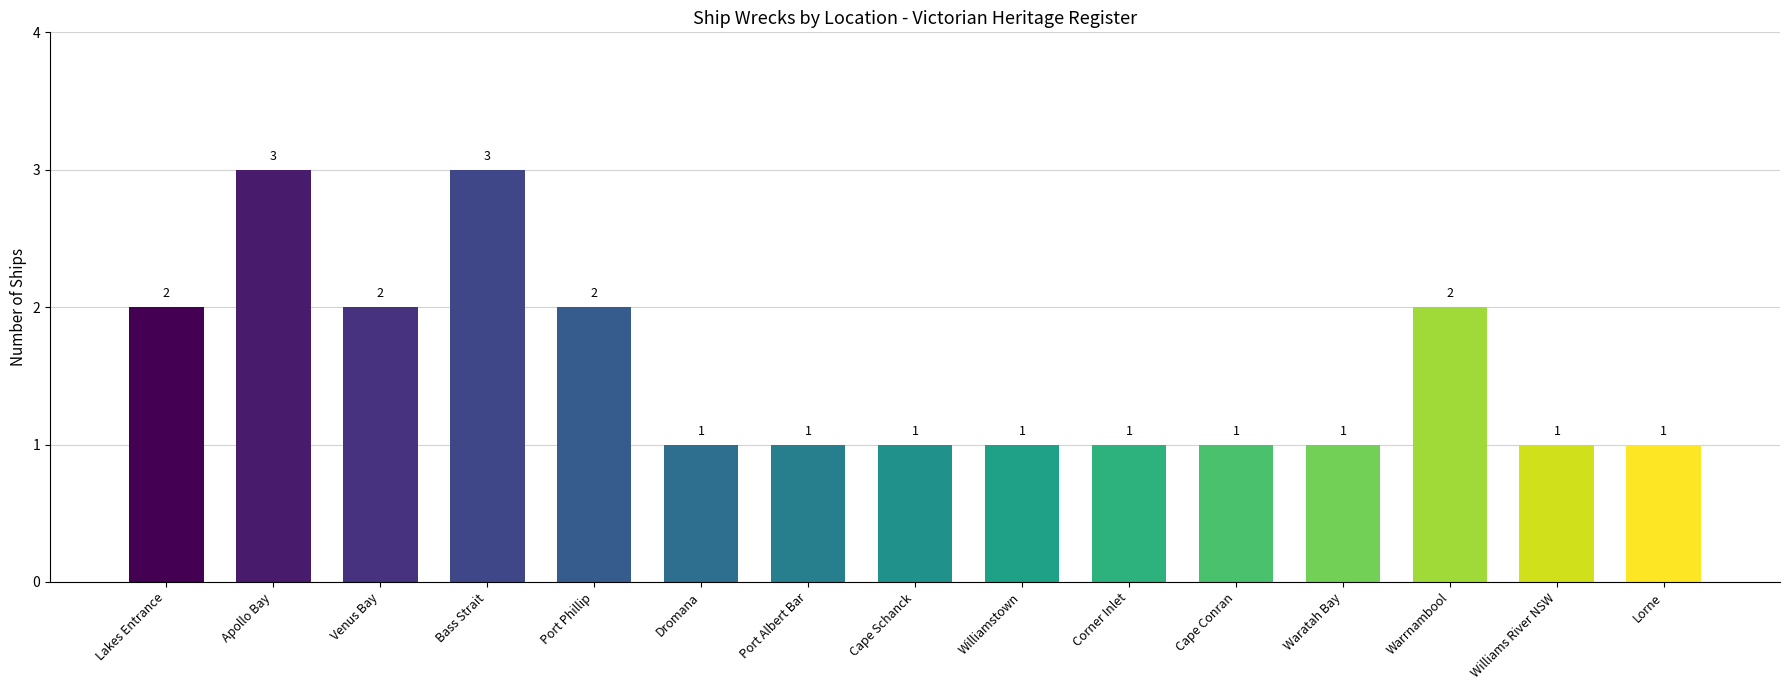

What is the greatest value displayed?

3